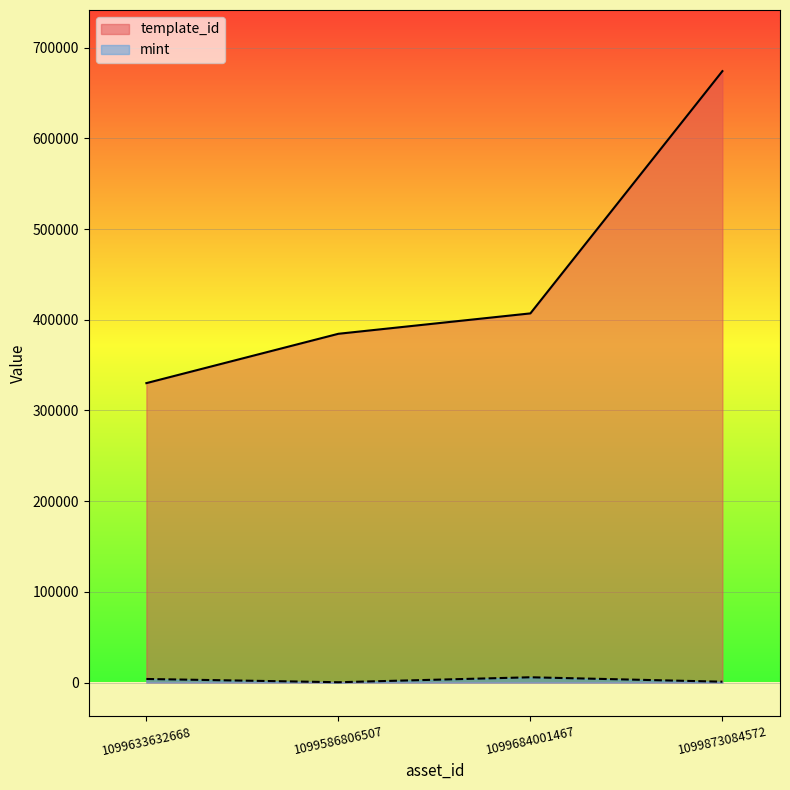

Which label corresponds to the largest value in the chart?

1099873084572